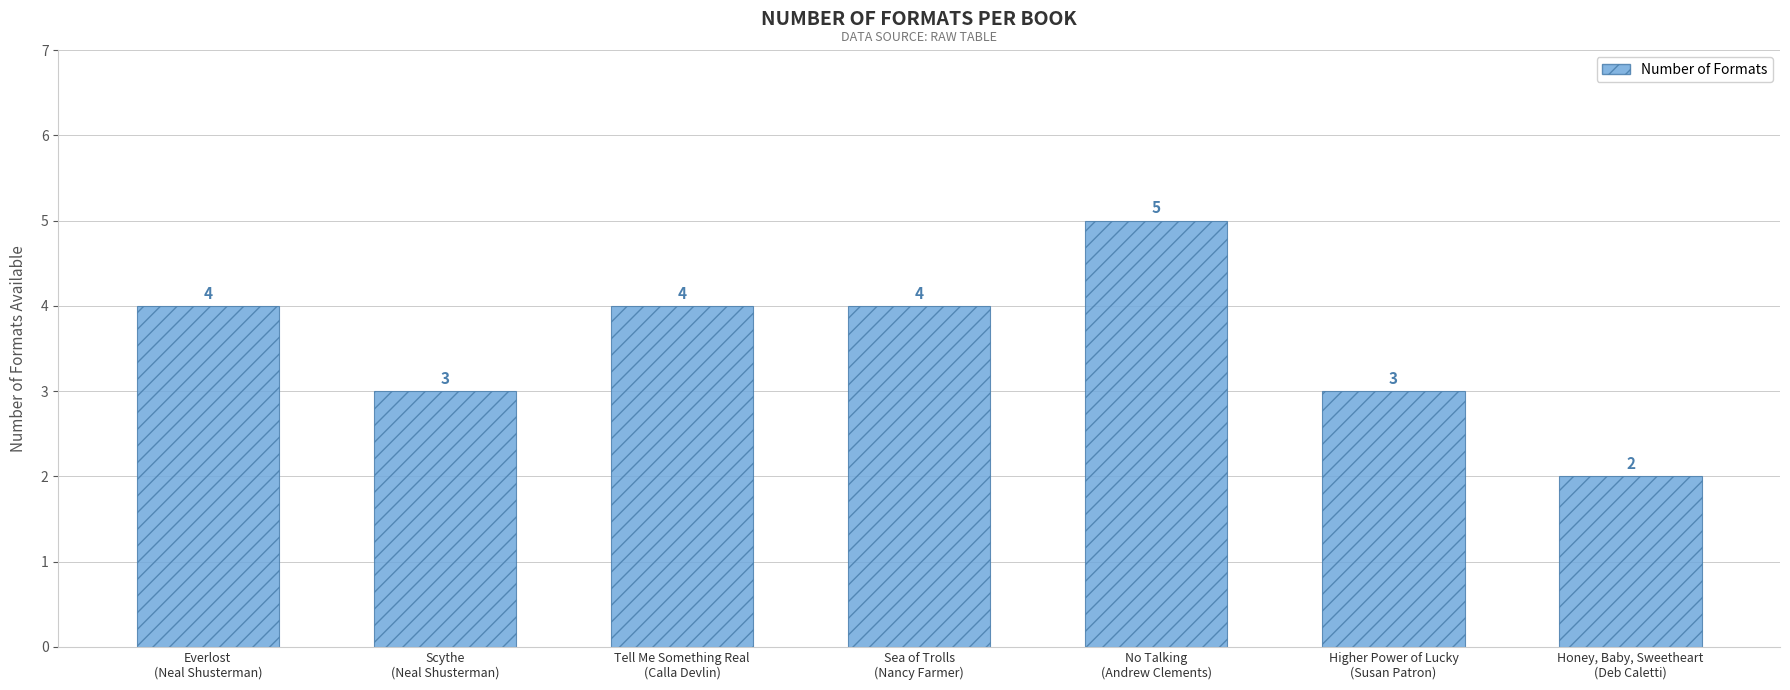

What position from the left is No Talking
(Andrew Clements)?

5